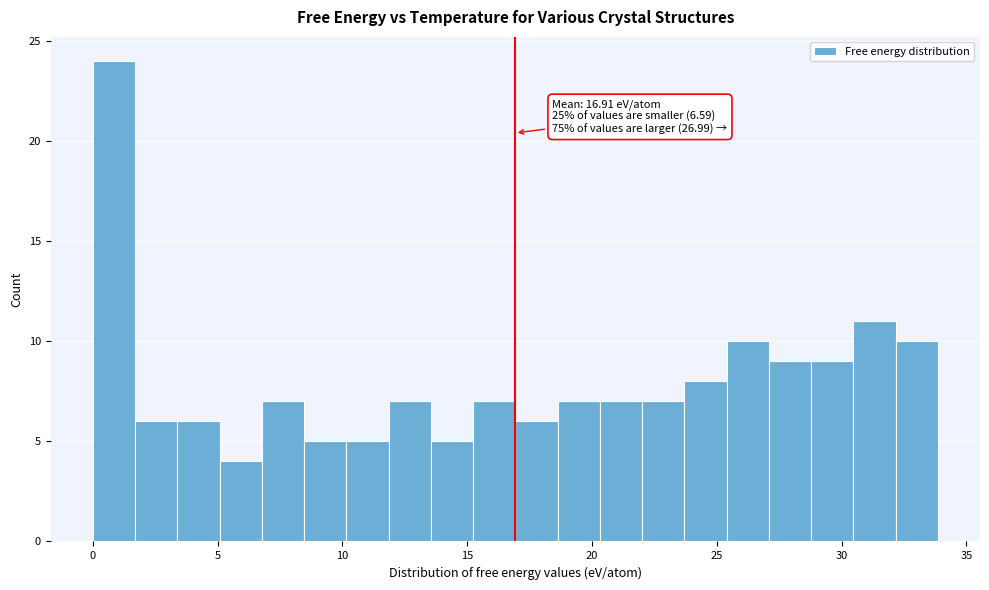

Around what value on the x-axis is the tallest bar? Give the approximate position of its centre, as read against the axis.

1.0